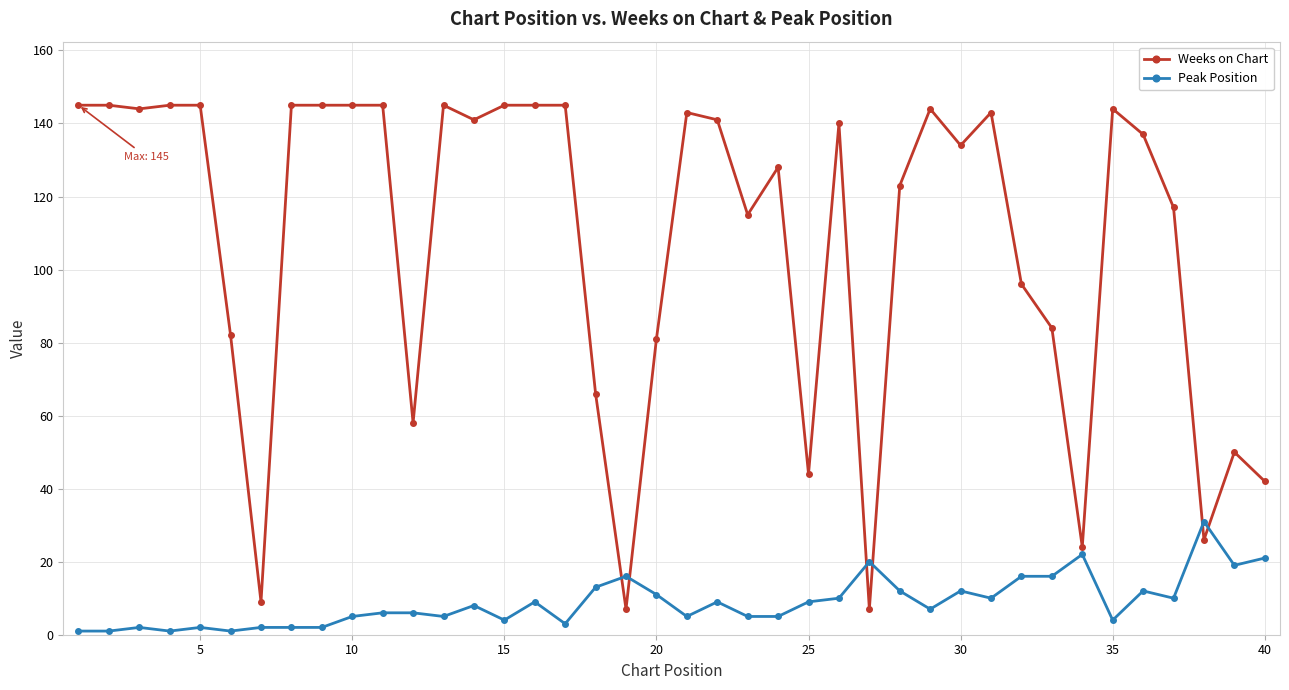

What is the maximum value for Peak Position?

31